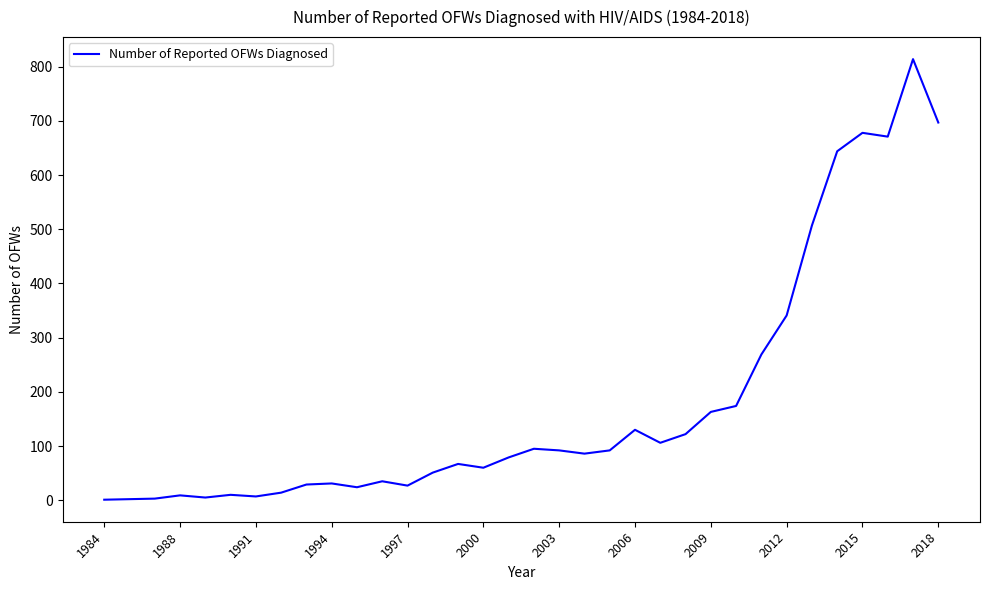

What is the difference between the maximum and minimum values?

813